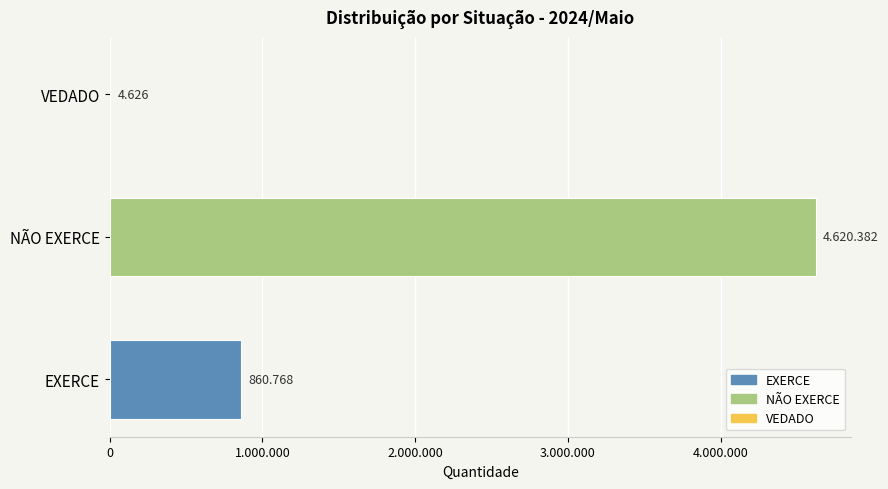

What is the greatest value displayed?

4620382